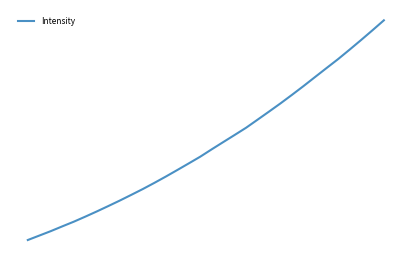

Is this an area chart (filled region under the line)?

No